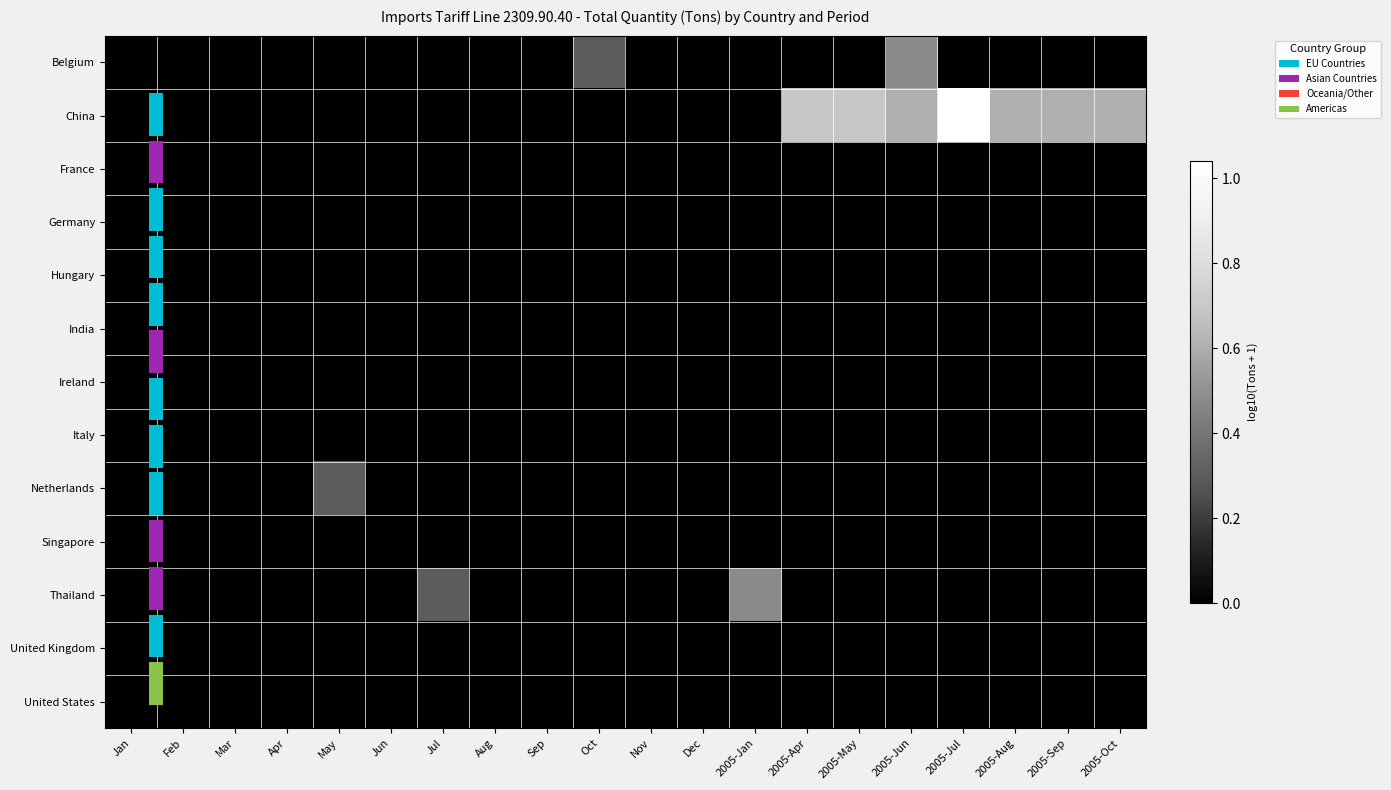

At which category is the sum across all series the highest?

2005-Jun